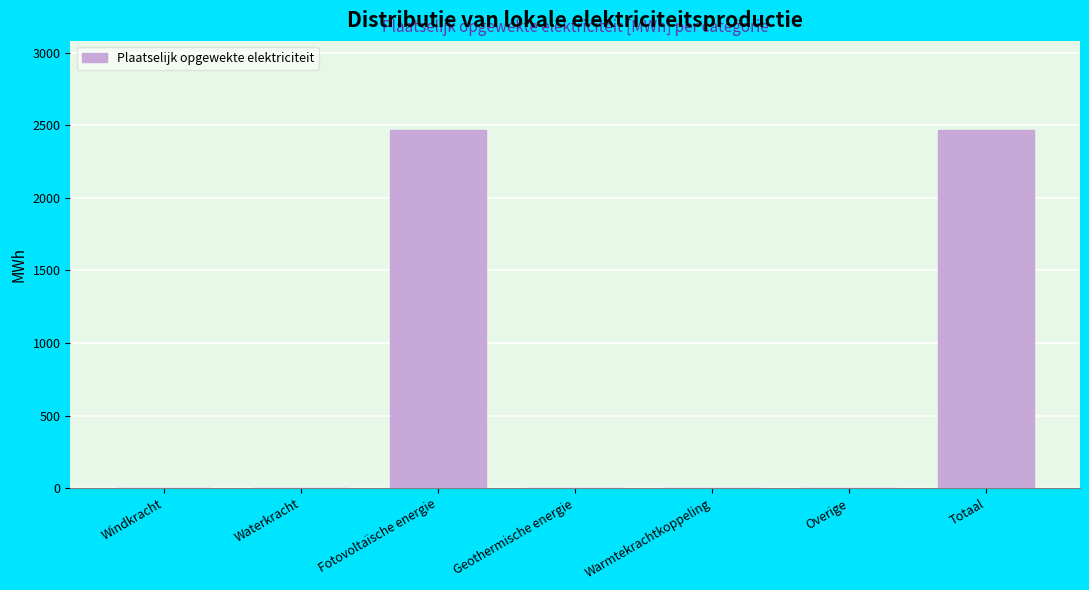

Reading right to left, what are all the values shown in this chart?

Totaal=2465.0	Overige=0.0	Warmtekrachtkoppeling=0.0	Geothermische energie=0.0	Fotovoltaïsche energie=2465.0	Waterkracht=0.0	Windkracht=0.0